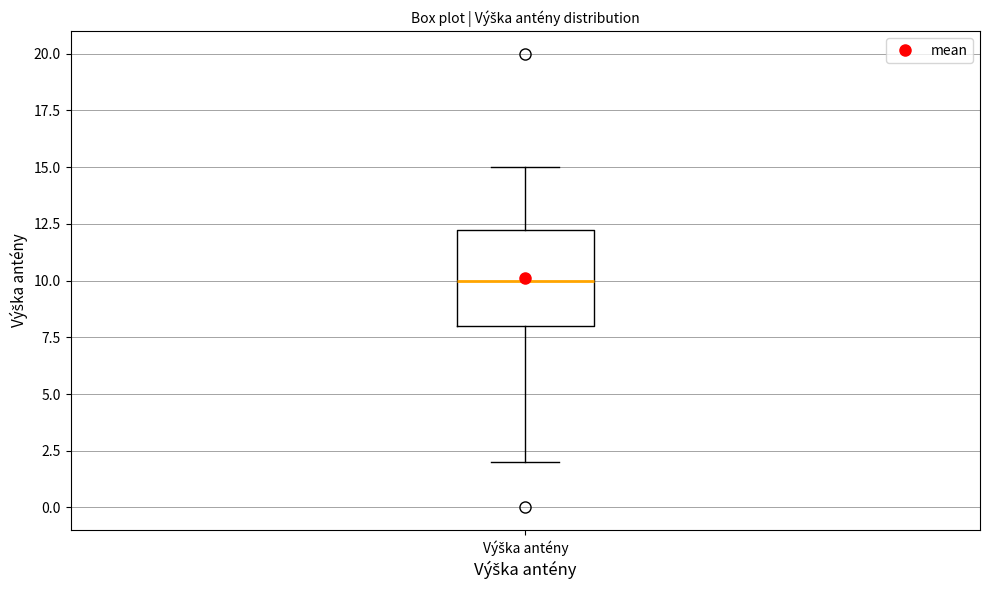

Read this box plot against the y-axis: the position of the median line, the range covered by the box, and the ends of both whiskers. The values are not printed on the chart, so give them approximately, as read against the axis.

median 10.0, box 8.0 to 12.5, whiskers 2.0 to 15.0